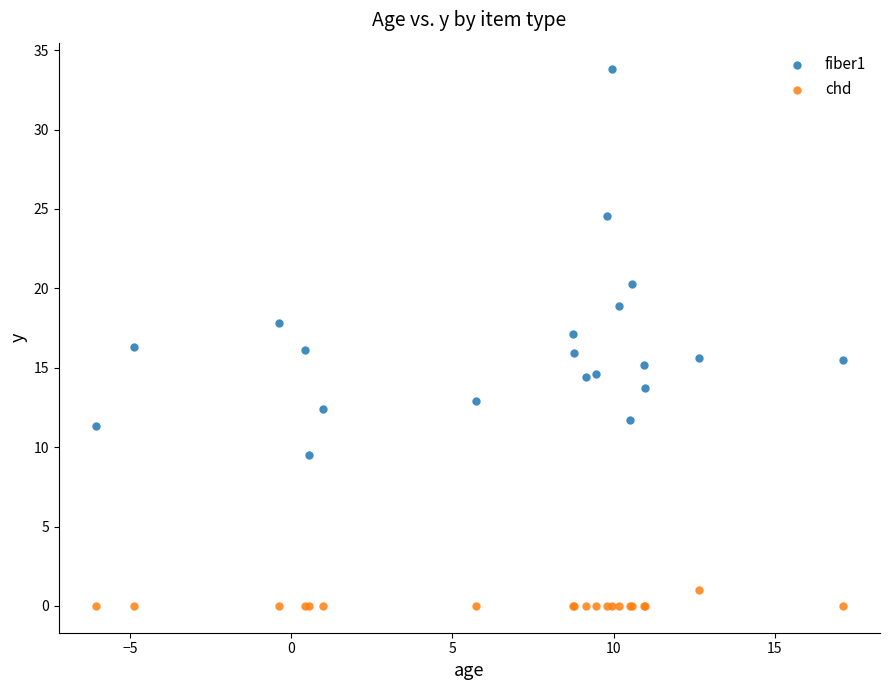

Which series has the widest spread of Y values?

fiber1